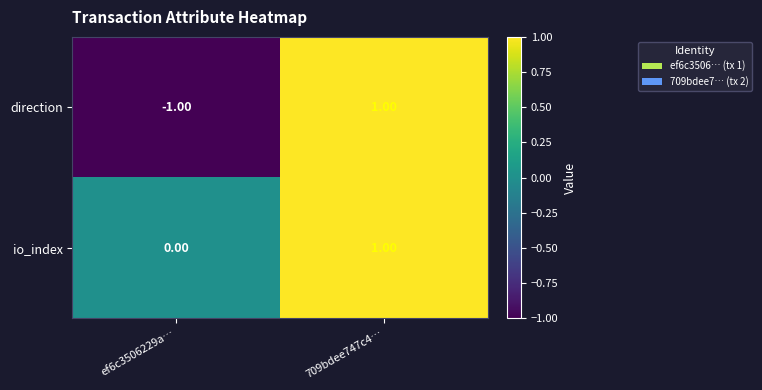

Which series has the largest range (max minus min)?

direction